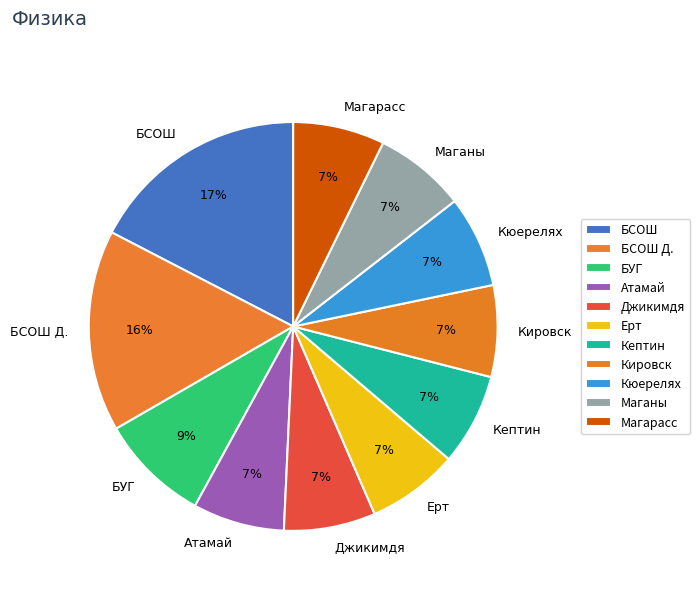

Which has a higher value, Кюерелях or БУГ?

БУГ